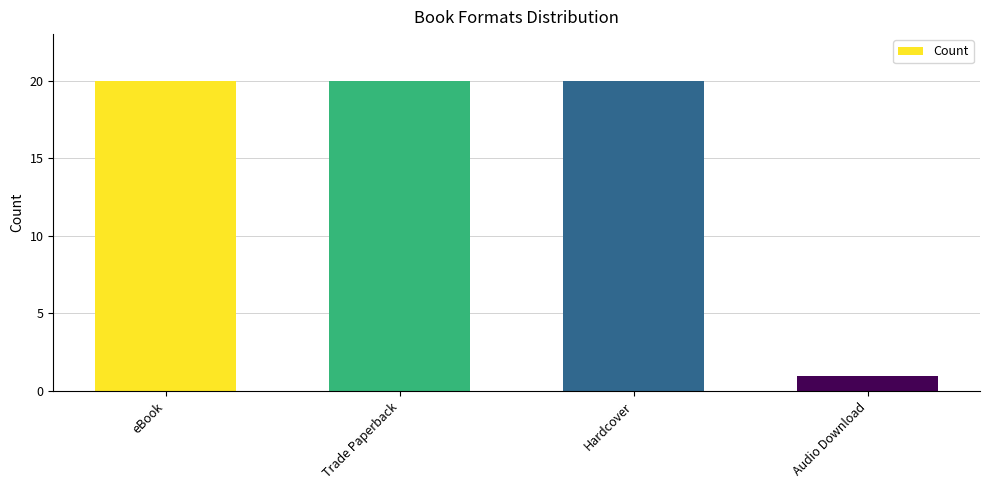

What position from the right is Hardcover?

2